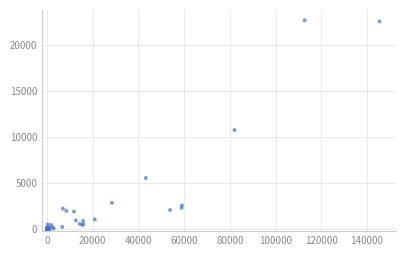

What Y value in the scatter plot is closest to 11357?

10784